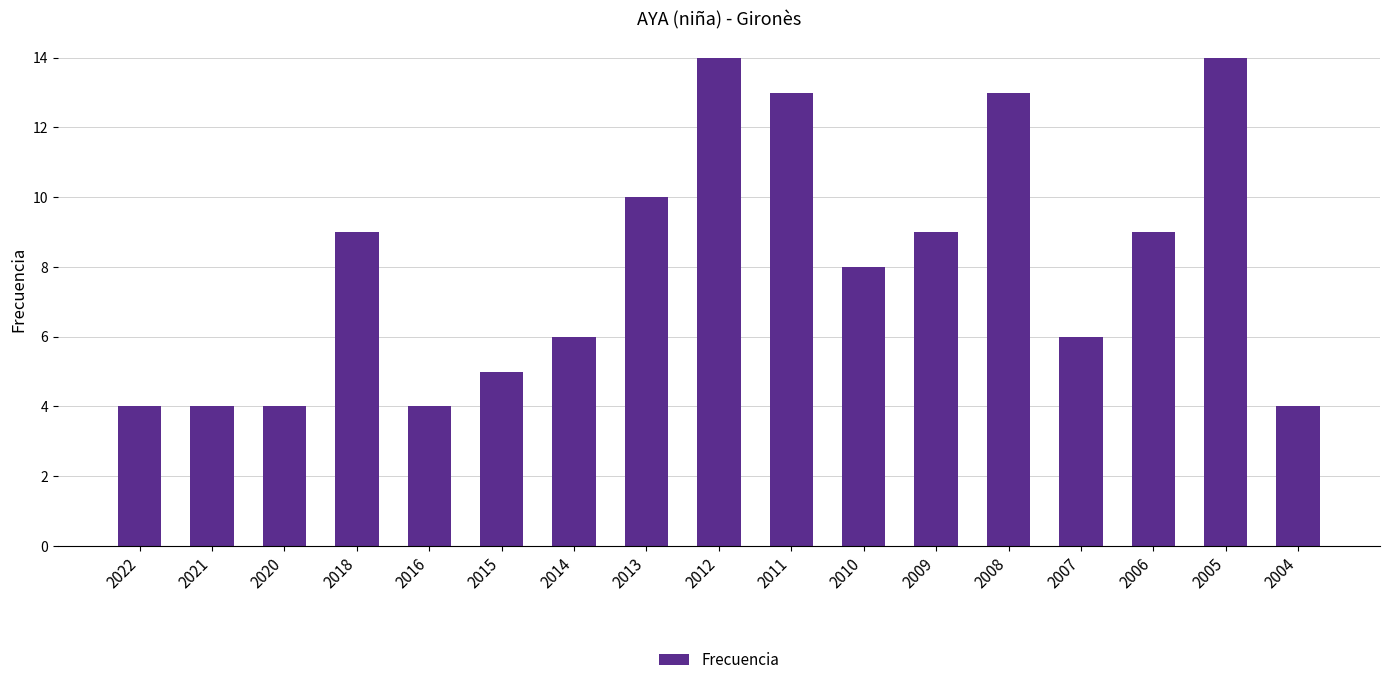

What is the difference between the values at 2018 and 2015?

4